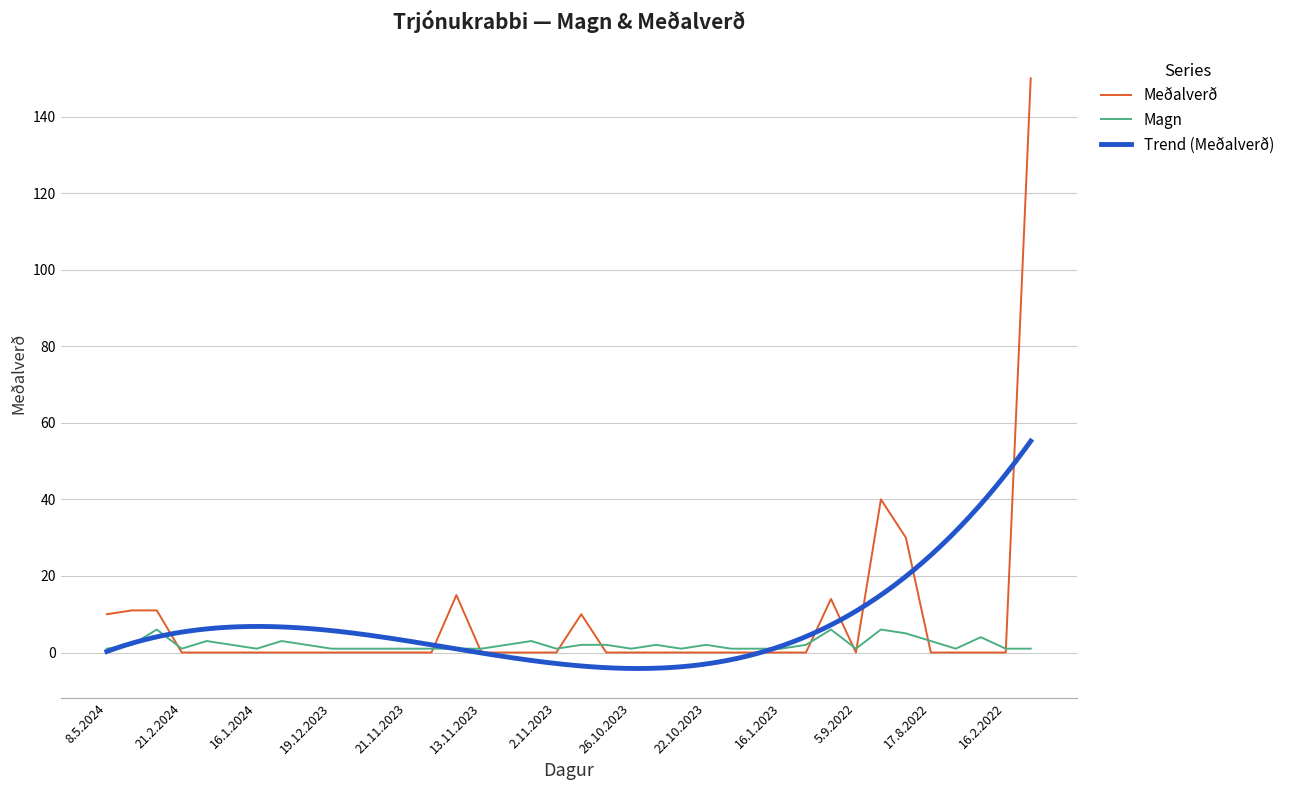

At how many categories does at least one series exceed 1?

21